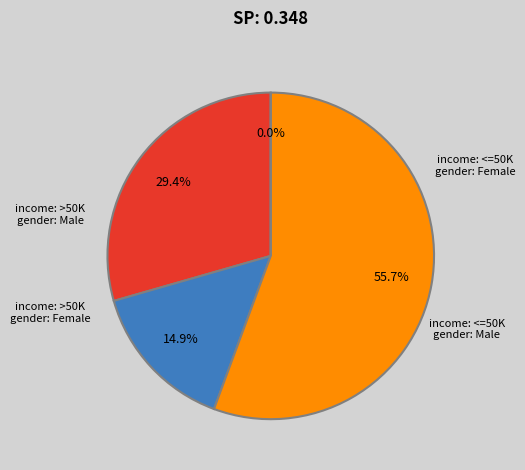

Between 34 and 19, which is larger?

34